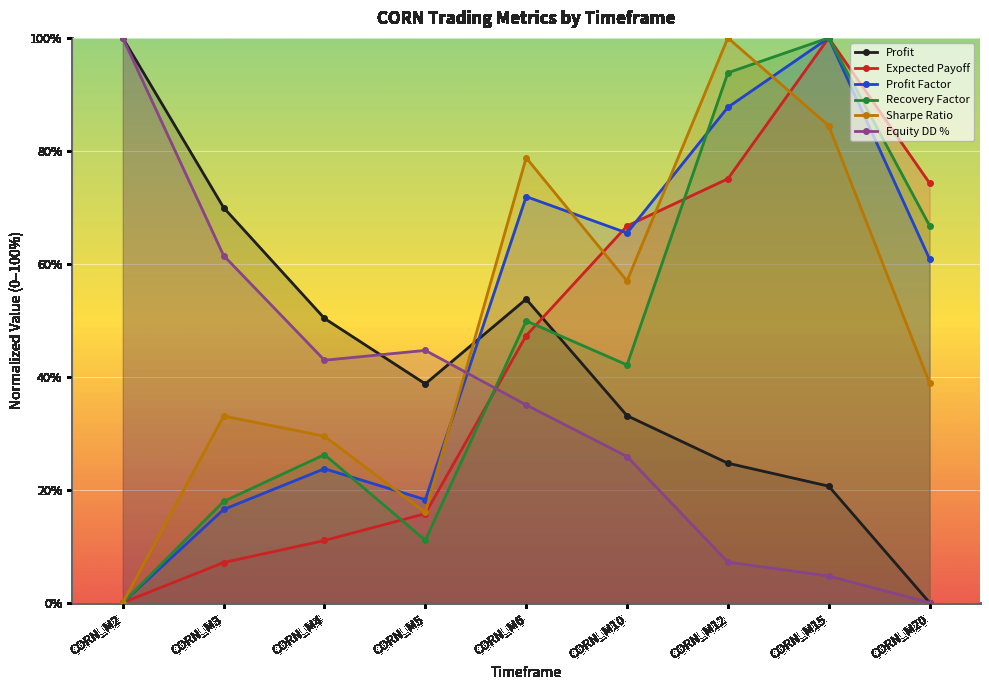

Reading right to left, list all the values displayed in this chart.

Profit: 0.0	20.6	24.7	33.1	53.7	38.7	50.3	69.9	100.0
Expected Payoff: 74.3	100.0	75.0	66.7	47.3	15.8	11.0	7.1	0.0
Profit Factor: 60.9	100.0	87.7	65.5	71.9	18.2	23.7	16.5	0.0
Recovery Factor: 66.7	100.0	93.8	42.1	49.9	11.0	26.2	17.9	0.0
Sharpe Ratio: 38.9	84.5	100.0	57.0	78.8	16.0	29.5	33.0	0.0
Equity DD %: 0.0	4.7	7.2	25.9	35.0	44.7	42.9	61.5	100.0